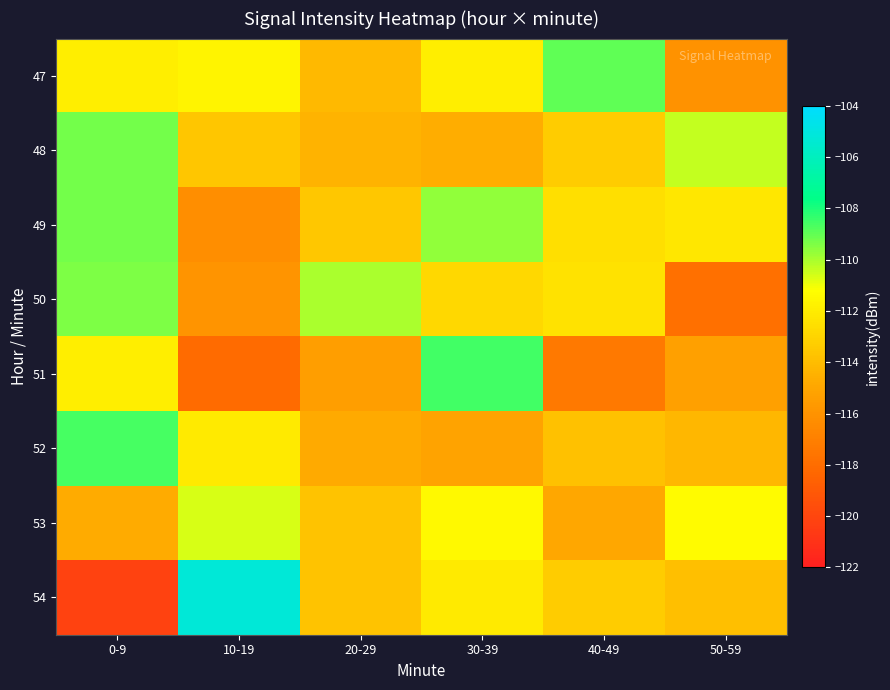

Which label corresponds to the smallest value in the chart?

0-9